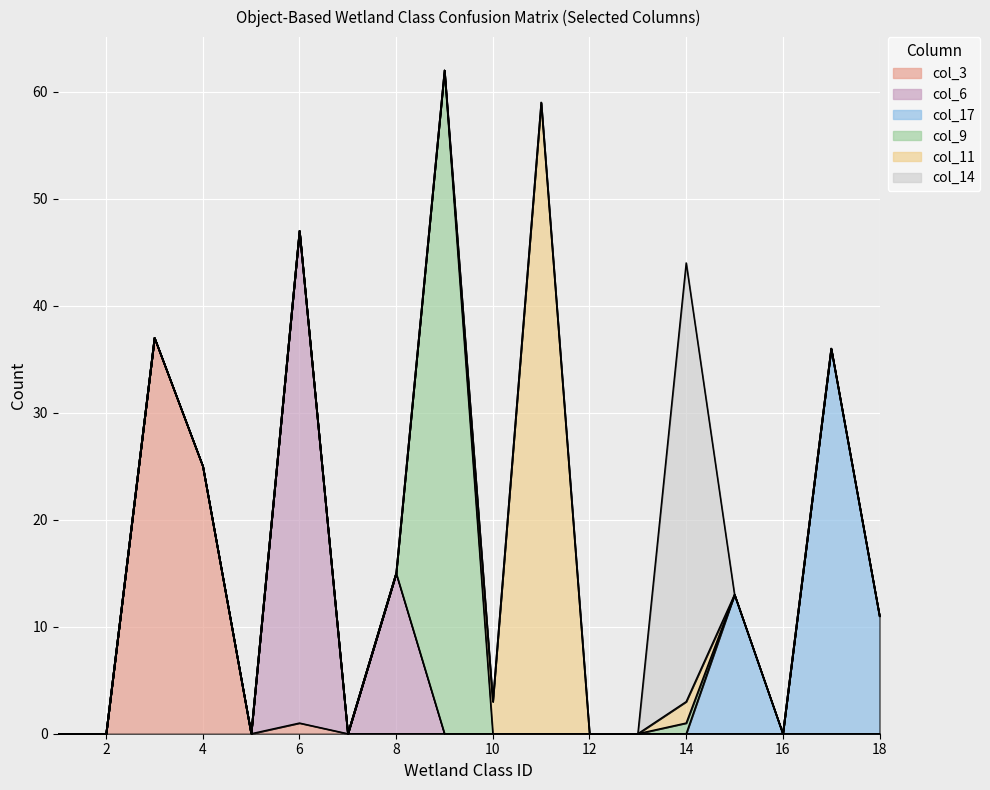

What are all the series names shown in the legend?

col_3, col_6, col_17, col_9, col_11, col_14